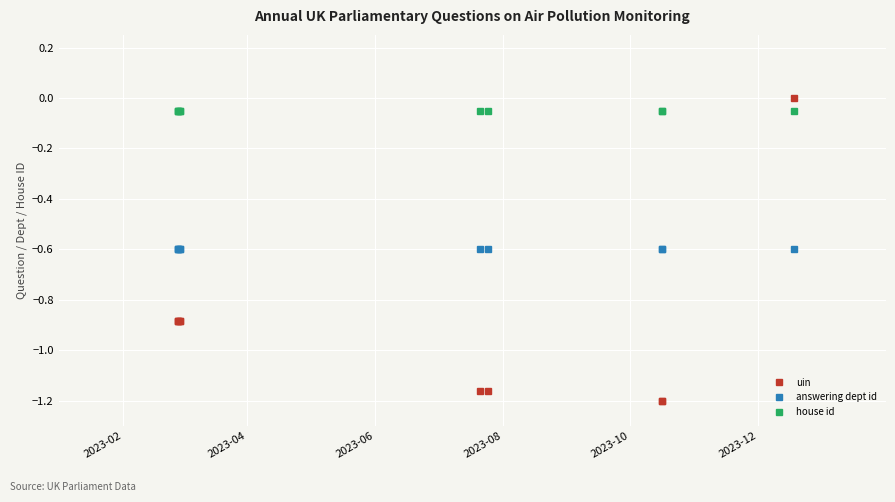

True or false: house id and answering dept id cross at least once.

False